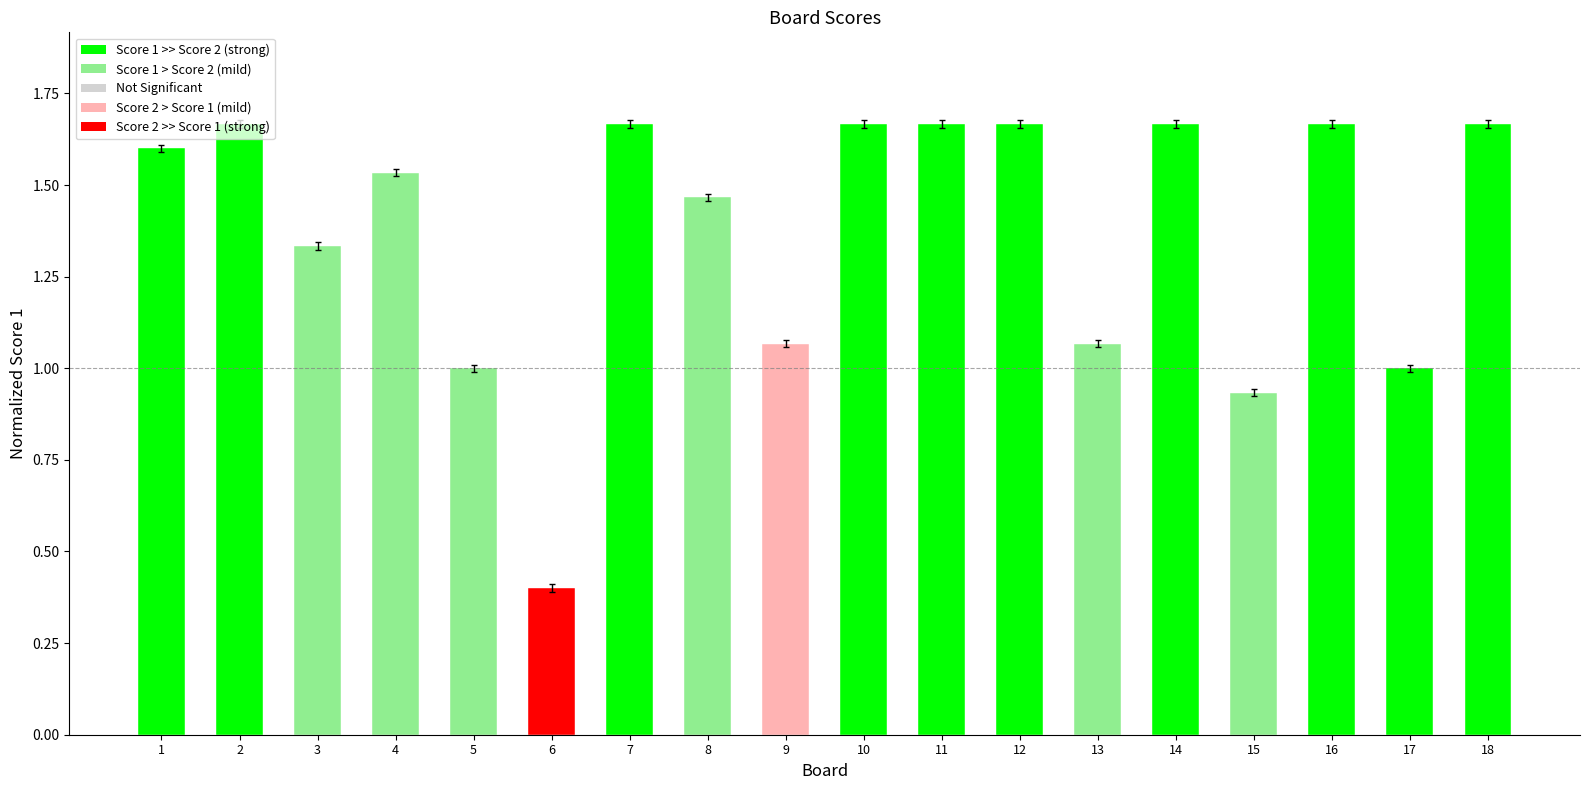

Between 4 and 8, which is larger?

4